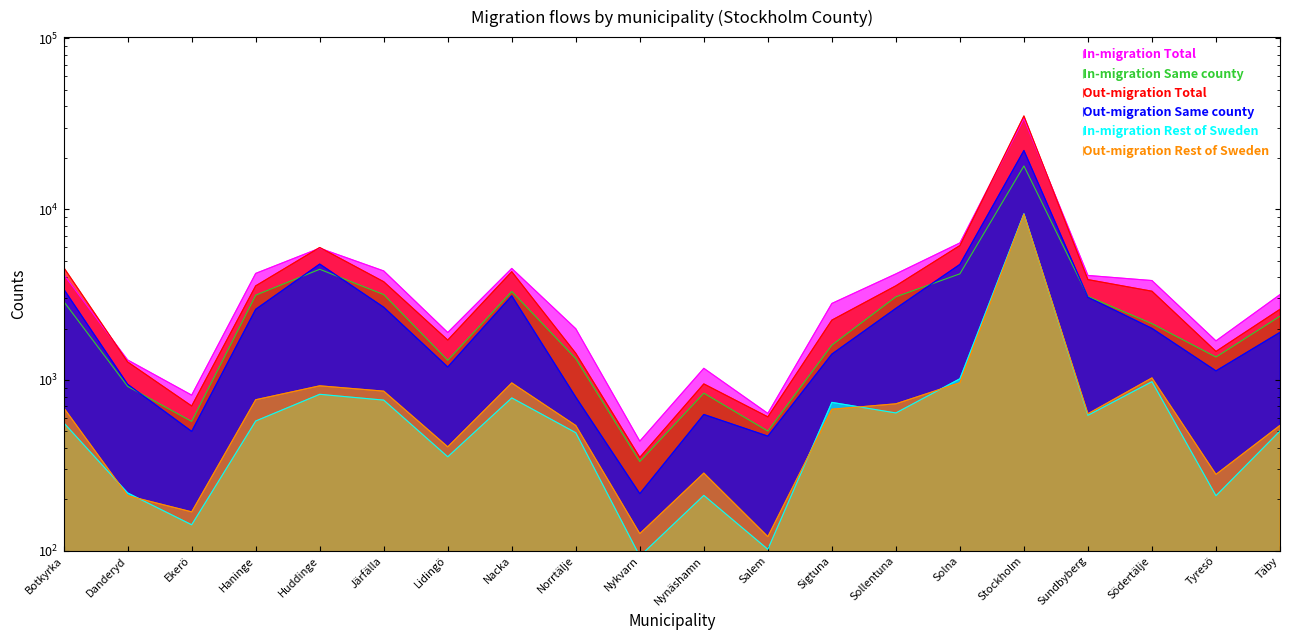

Reading left to right, transcribe all the data shown in this chart.

In-migration Same county: Botkyrka=2883	Danderyd=917	Ekerö=572	Haninge=3136	Huddinge=4445	Järfälla=3161	Lidingö=1304	Nacka=3297	Norrtälje=1333	Nykvarn=333	Nynäshamn=837	Salem=502	Sigtuna=1600	Sollentuna=3068	Solna=4181	Stockholm=17897	Sundbyberg=3084	Södertälje=2137	Tyresö=1362	Täby=2362
In-migration Rest of Sweden: Botkyrka=562	Danderyd=218	Ekerö=142	Haninge=575	Huddinge=824	Järfälla=762	Lidingö=355	Nacka=785	Norrtälje=491	Nykvarn=93	Nynäshamn=211	Salem=102	Sigtuna=739	Sollentuna=641	Solna=1016	Stockholm=9382	Sundbyberg=621	Södertälje=977	Tyresö=210	Täby=503
In-migration Total: Botkyrka=4145	Danderyd=1309	Ekerö=815	Haninge=4204	Huddinge=5904	Järfälla=4346	Lidingö=1896	Nacka=4496	Norrtälje=1994	Nykvarn=438	Nynäshamn=1170	Salem=637	Sigtuna=2804	Sollentuna=4176	Solna=6340	Stockholm=33863	Sundbyberg=4089	Södertälje=3818	Tyresö=1693	Täby=3159
Out-migration Same county: Botkyrka=3408	Danderyd=943	Ekerö=500	Haninge=2592	Huddinge=4769	Järfälla=2665	Lidingö=1191	Nacka=3109	Norrtälje=793	Nykvarn=216	Nynäshamn=628	Salem=469	Sigtuna=1417	Sollentuna=2625	Solna=4747	Stockholm=22044	Sundbyberg=3050	Södertälje=2004	Tyresö=1130	Täby=1900
Out-migration Rest of Sweden: Botkyrka=688	Danderyd=210	Ekerö=169	Haninge=766	Huddinge=924	Järfälla=860	Lidingö=406	Nacka=961	Norrtälje=541	Nykvarn=126	Nynäshamn=285	Salem=121	Sigtuna=674	Sollentuna=725	Solna=963	Stockholm=9344	Sundbyberg=634	Södertälje=1028	Tyresö=280	Täby=542
Out-migration Total: Botkyrka=4559	Danderyd=1274	Ekerö=704	Haninge=3555	Huddinge=5962	Järfälla=3758	Lidingö=1712	Nacka=4304	Norrtälje=1432	Nykvarn=352	Nynäshamn=948	Salem=608	Sigtuna=2240	Sollentuna=3557	Solna=6121	Stockholm=35105	Sundbyberg=3867	Södertälje=3307	Tyresö=1469	Täby=2591